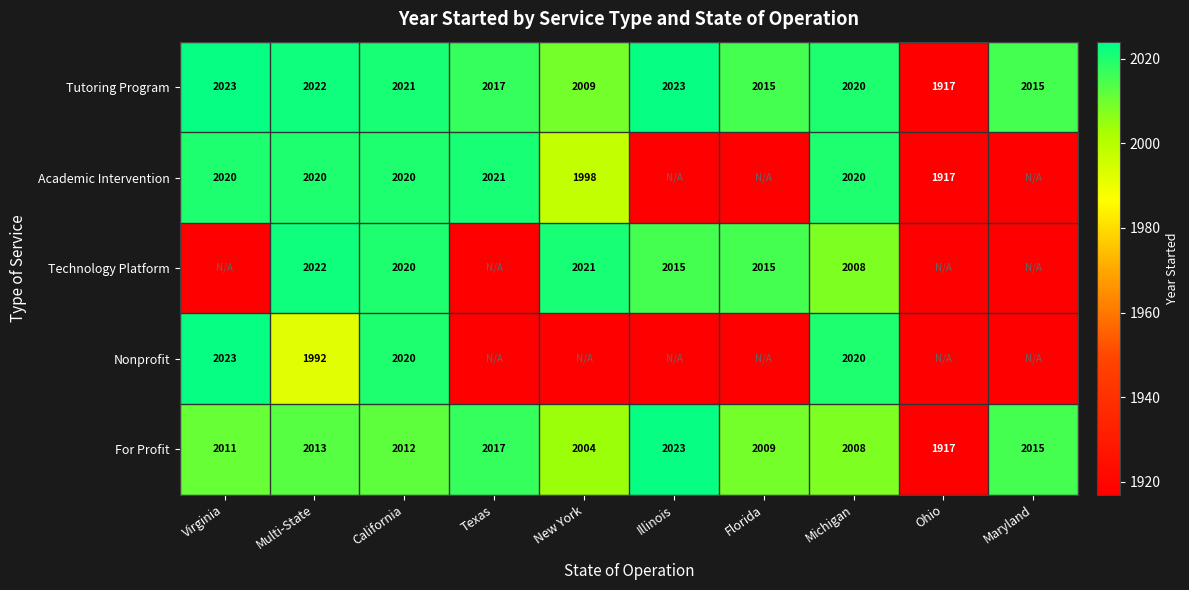

What is the difference between the Tutoring Program values at Michigan and Maryland?

5